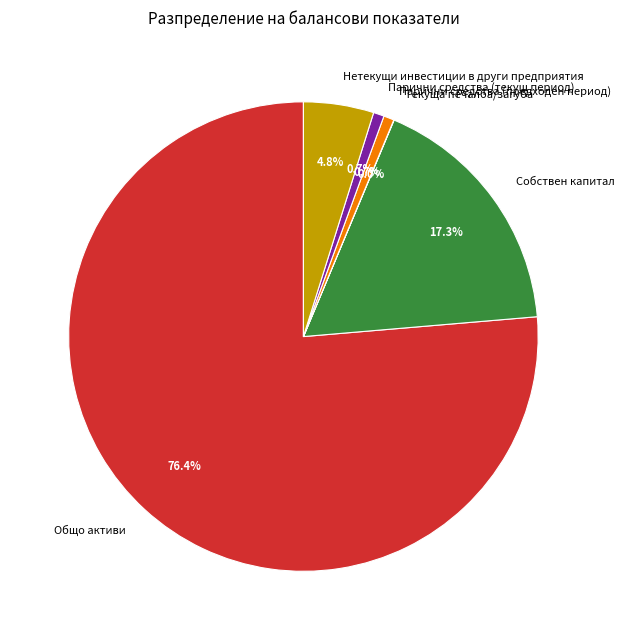

Which category has the biggest portion of the pie?

Общо активи